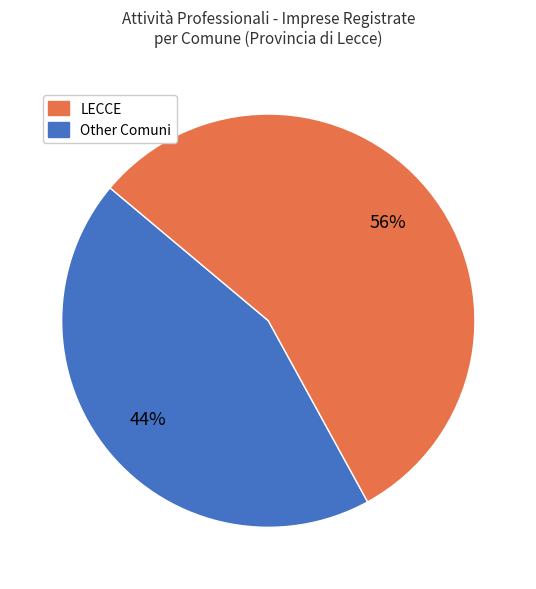

Is there a majority slice in this chart?

Yes